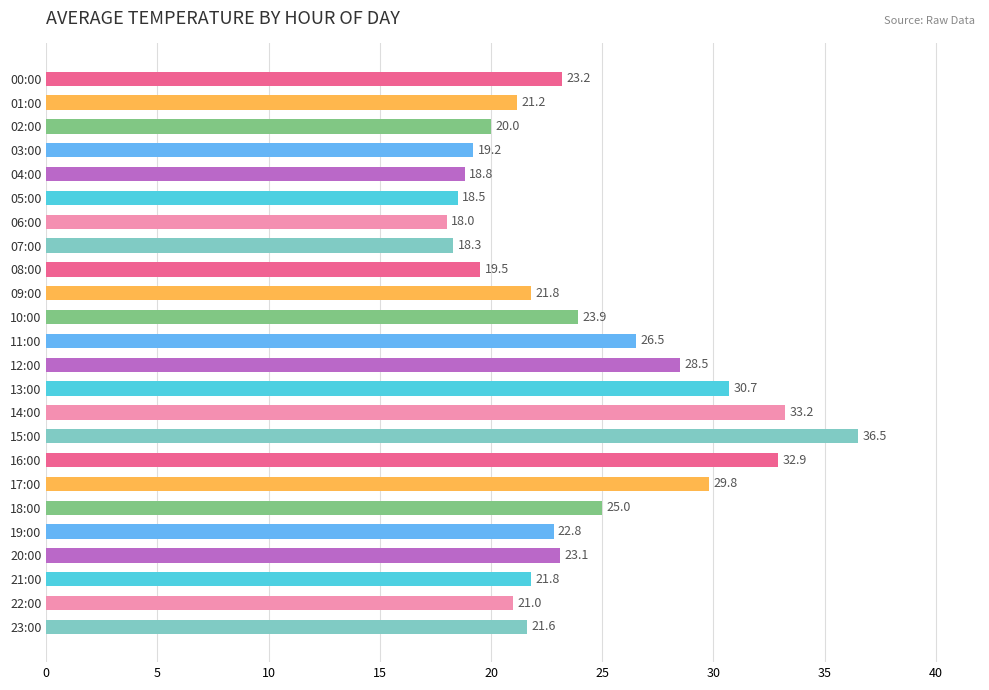

What is the greatest value displayed?

36.5